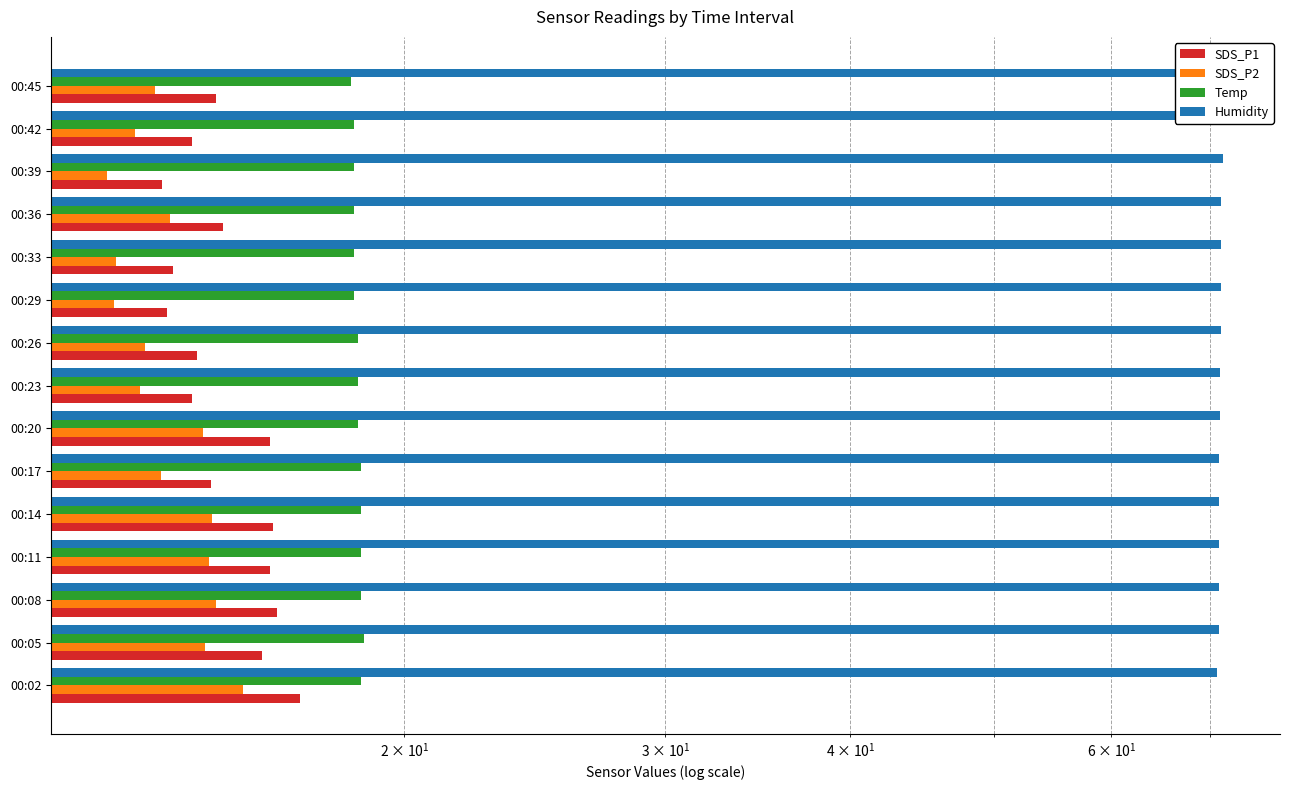

How many values in the SDS_P1 series are below 14?

3